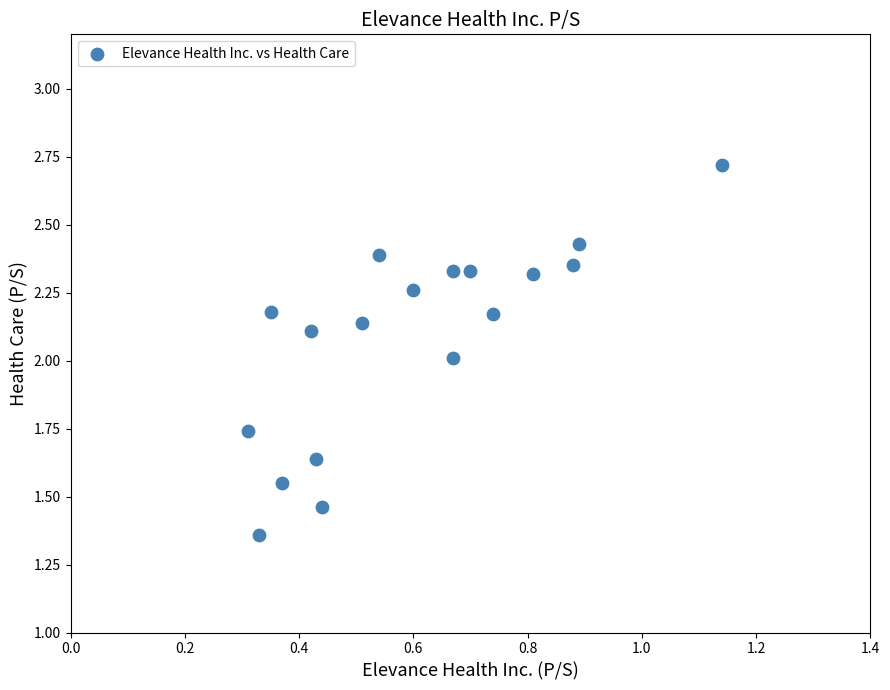

What is the range of X values (max minus min)?

0.8